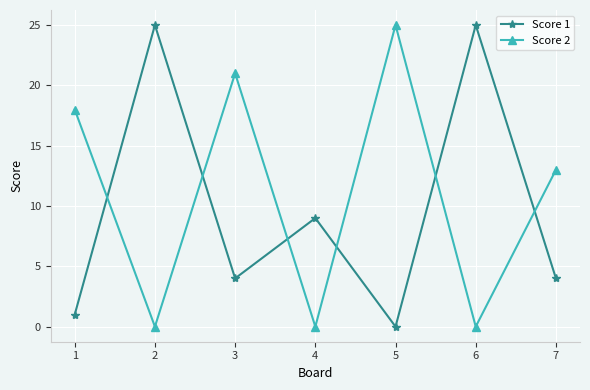

What is the total value across all series at 5?

25